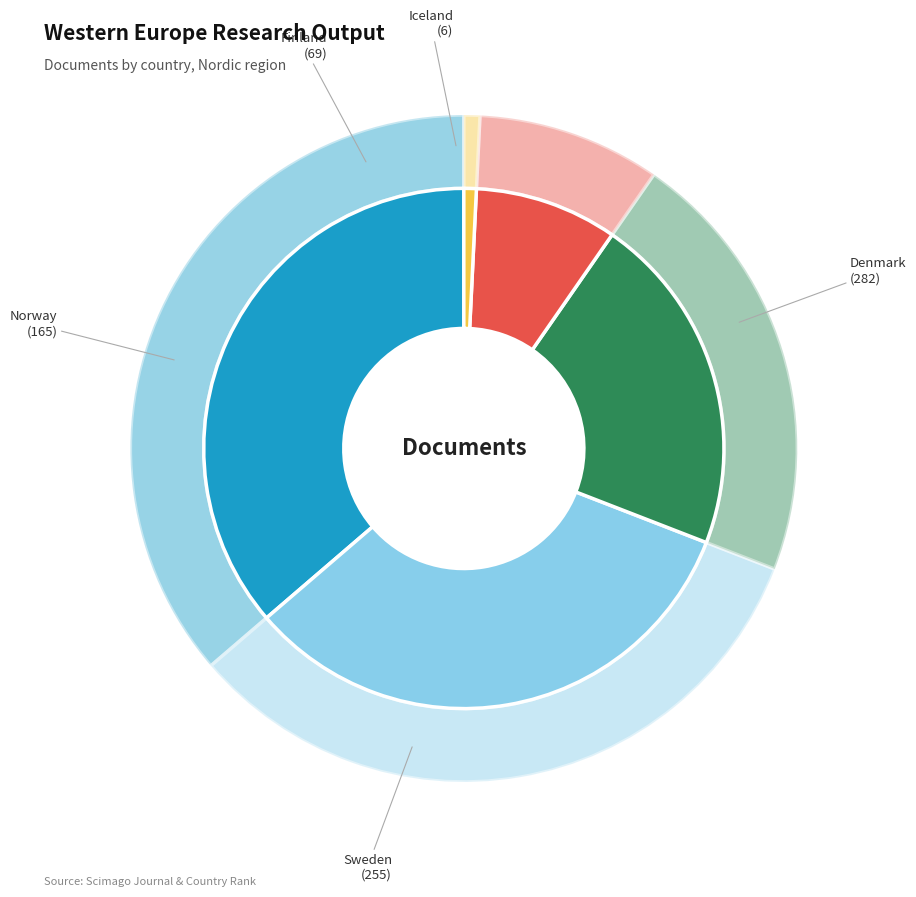

Is there a majority slice in this chart?

No